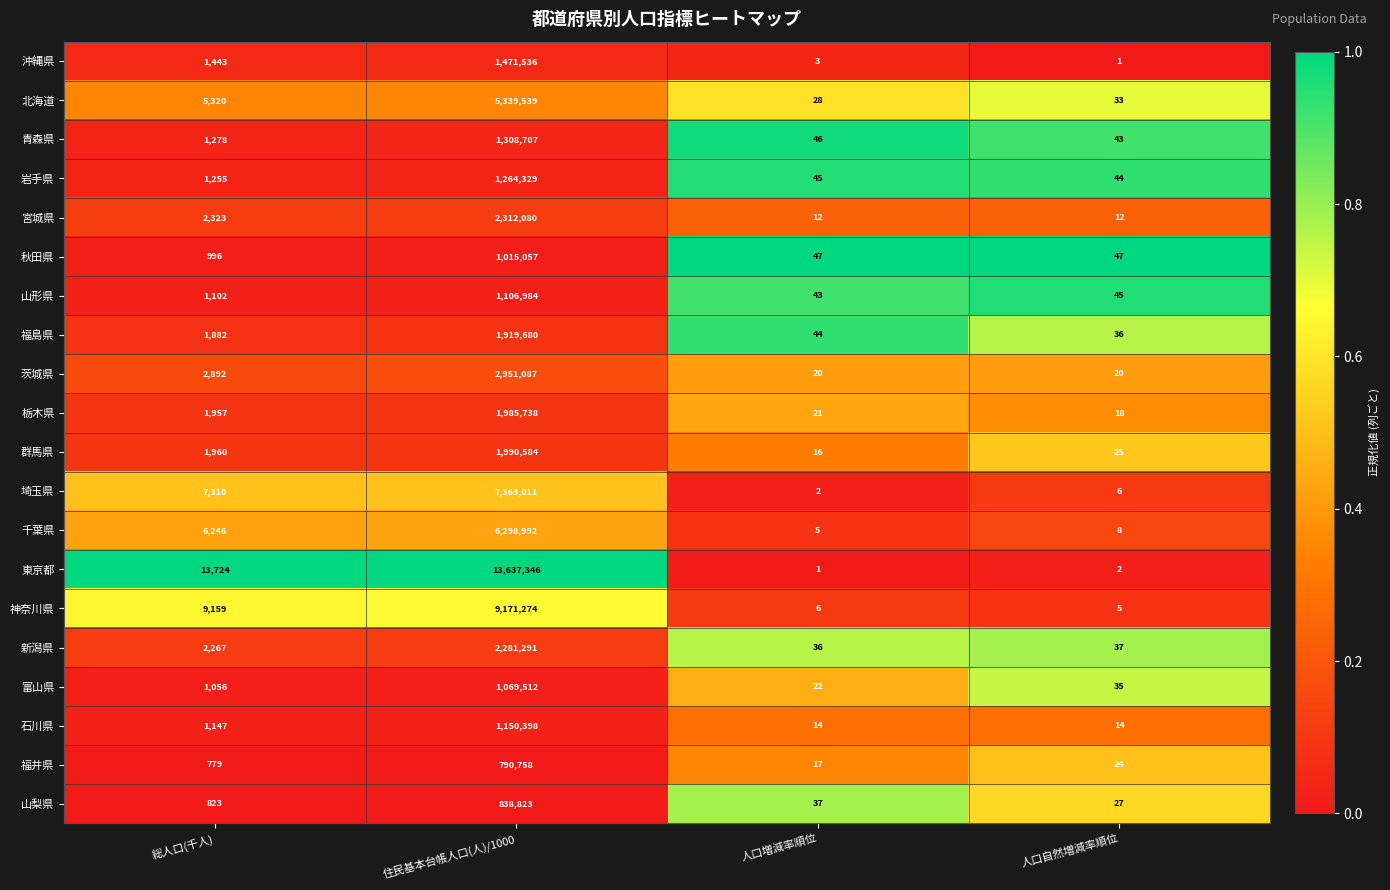

How many series are shown in this chart?

20